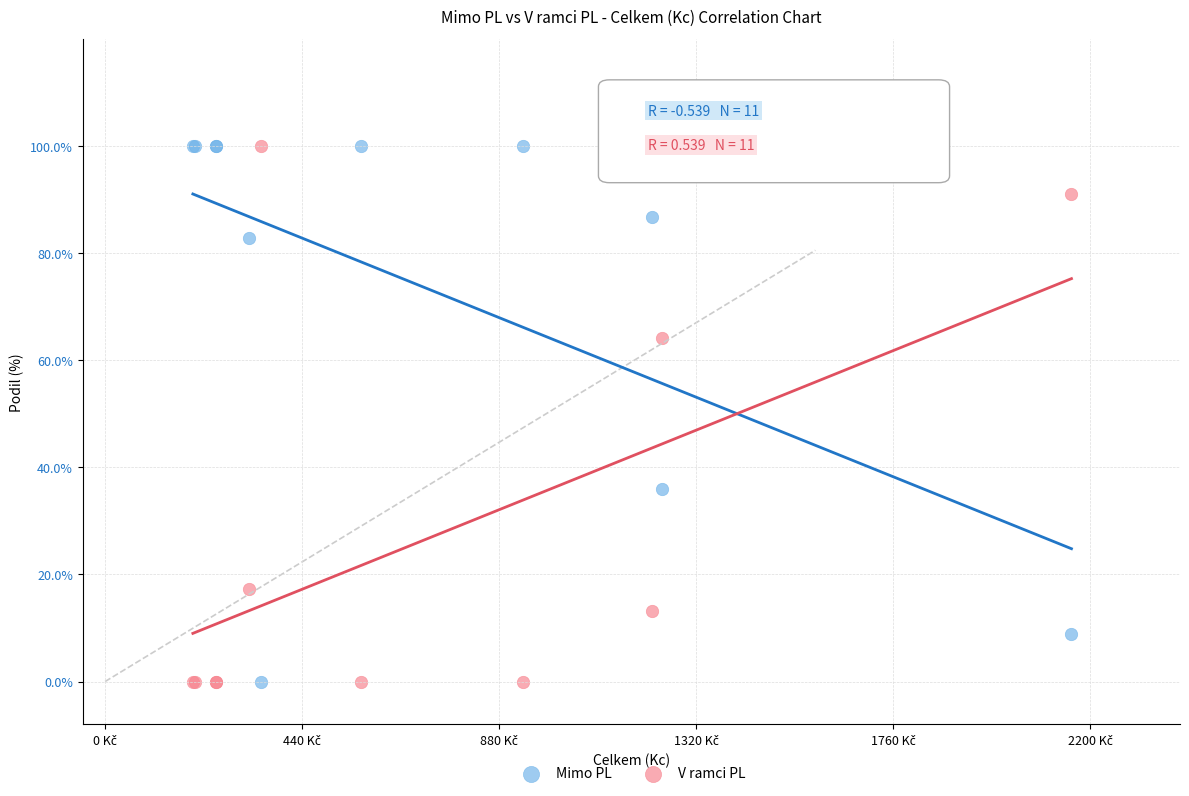

What are all the series names shown in the legend?

Mimo PL, V ramci PL